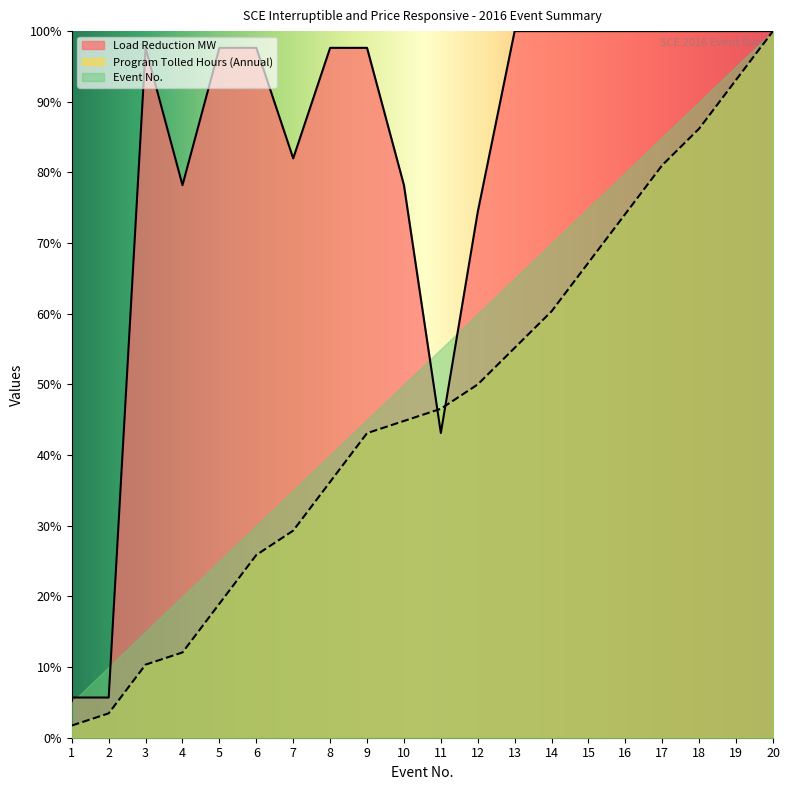

Does the chart have visible grid lines?

No